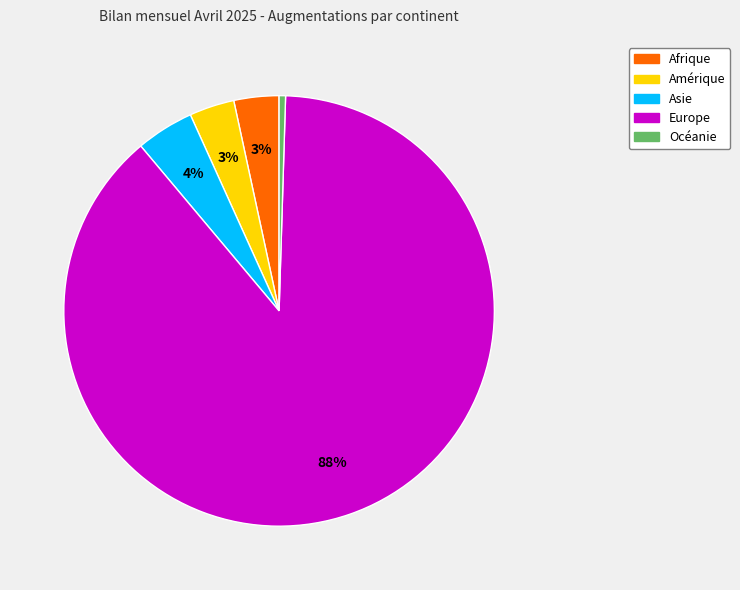

What percentage is the Asie slice, to the nearest percent?

4%